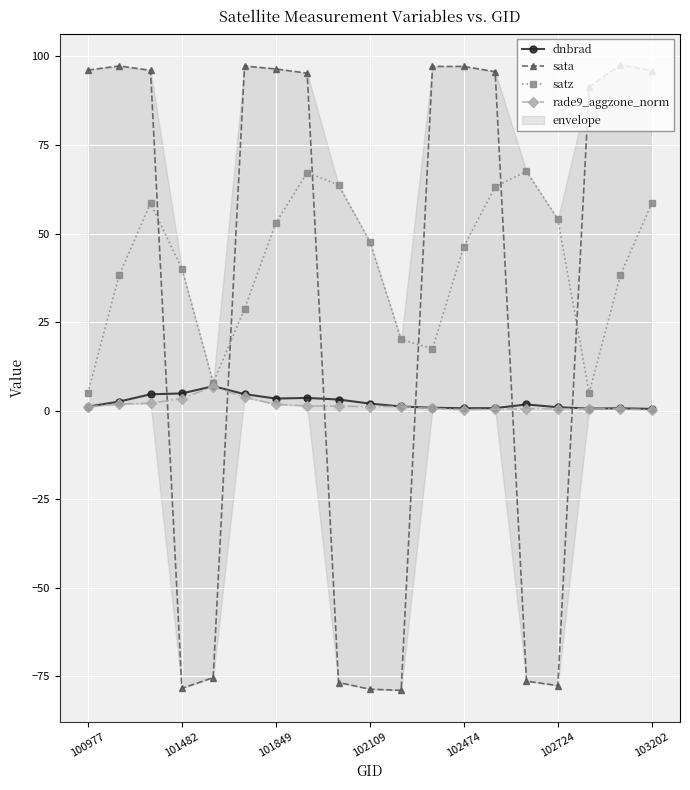

True or false: dnbrad has a value of 0.6 at 16.

True